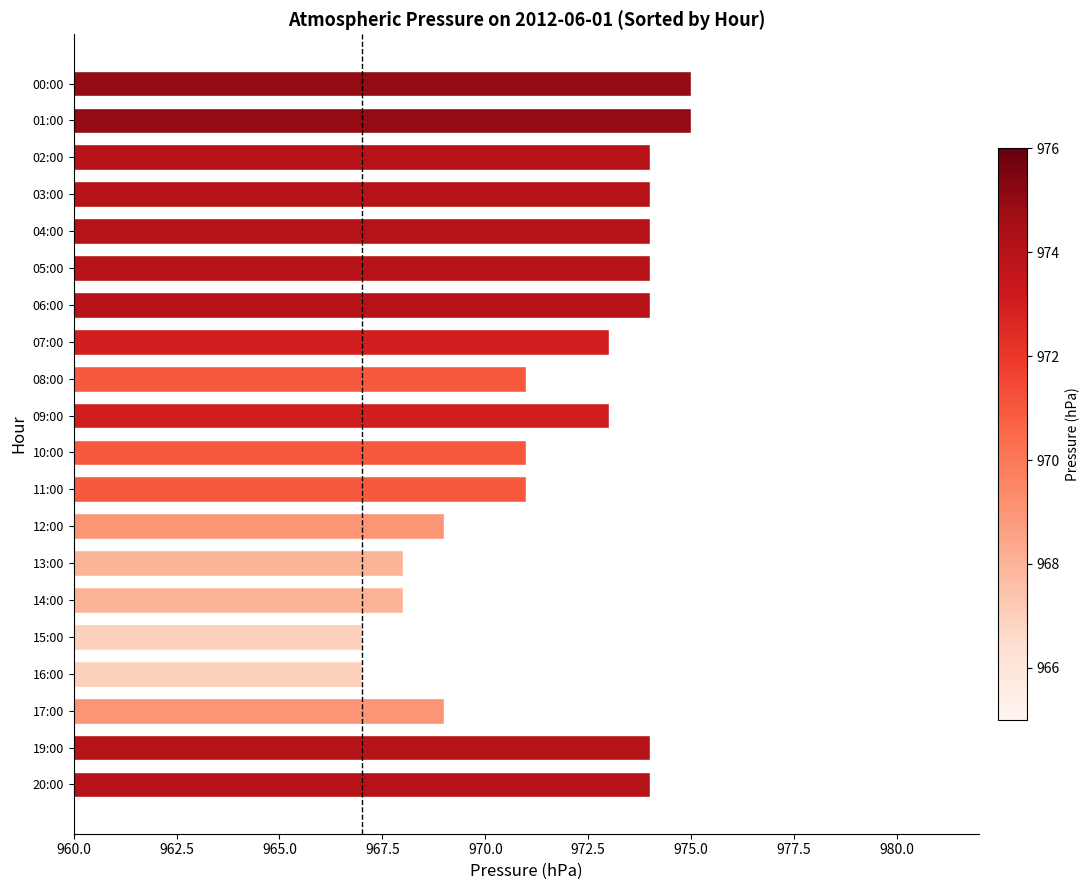

The chart shows a value of 969 at 17:00. True or false?

True